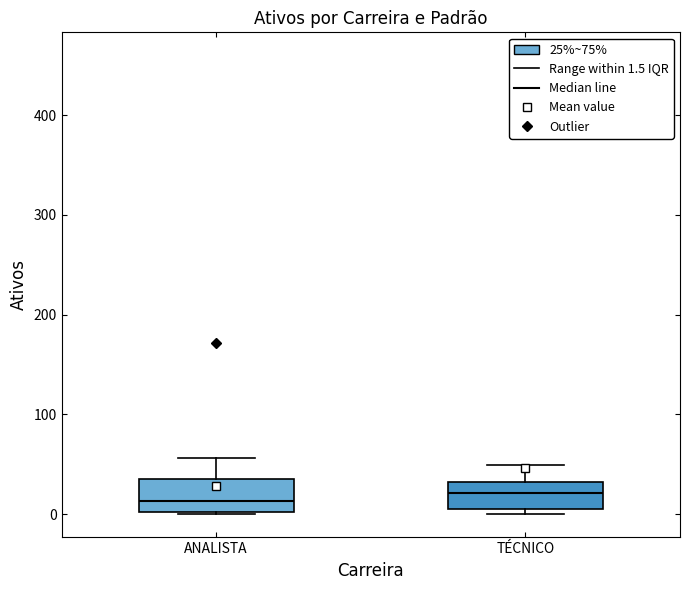

Where is the lower edge of the box for ANALISTA on the y-axis? The values are not printed on the chart, so give them approximately, as read against the axis.

0